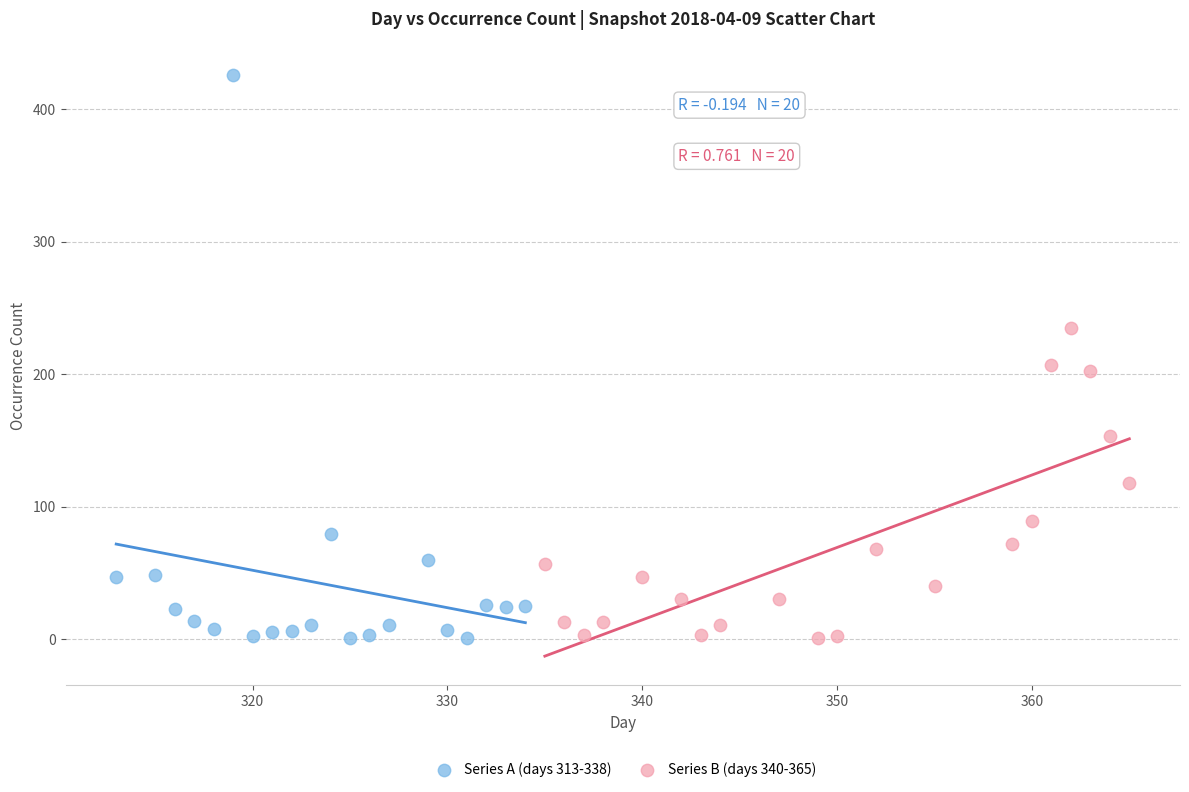

Which series contains the highest Y value?

Series A (days 313-338)